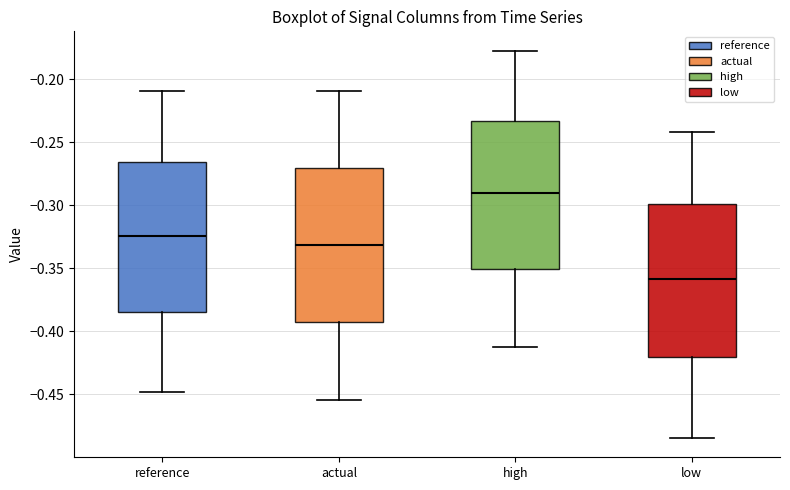

Reading left to right, read every box against the y-axis: the position of its median line, the range the box covers, and the ends of its whiskers. The values are not printed on the chart, so give them approximately, as read against the axis.

reference: median -0.325, box -0.385 to -0.265, whiskers -0.450 to -0.210
actual: median -0.330, box -0.395 to -0.270, whiskers -0.455 to -0.210
high: median -0.290, box -0.350 to -0.235, whiskers -0.410 to -0.175
low: median -0.360, box -0.420 to -0.300, whiskers -0.485 to -0.240